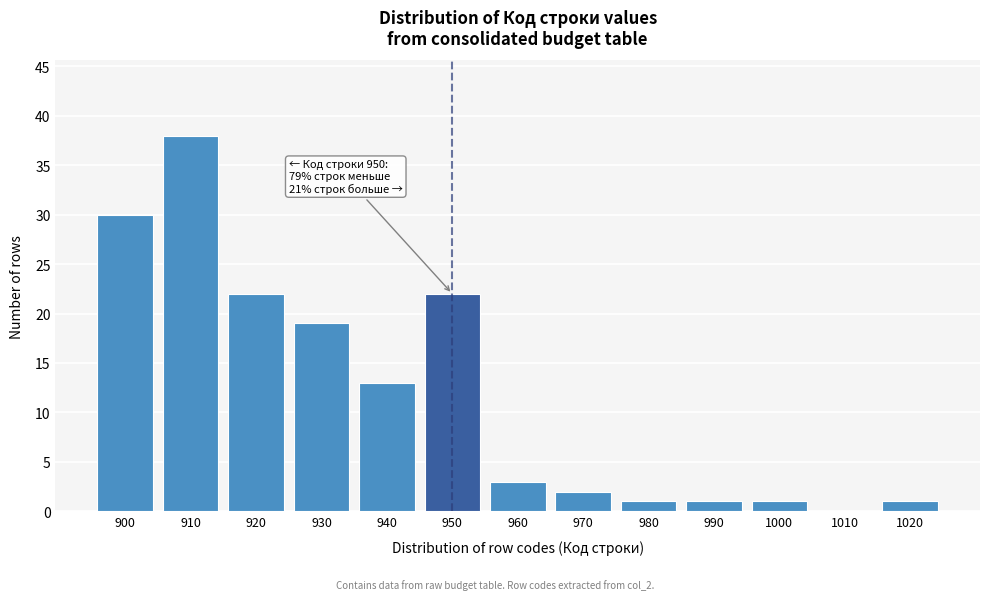

Reading right to left, what are all the values shown in this chart?

1020=1	1010=0	1000=1	990=1	980=1	970=2	960=3	950=22	940=13	930=19	920=22	910=38	900=30